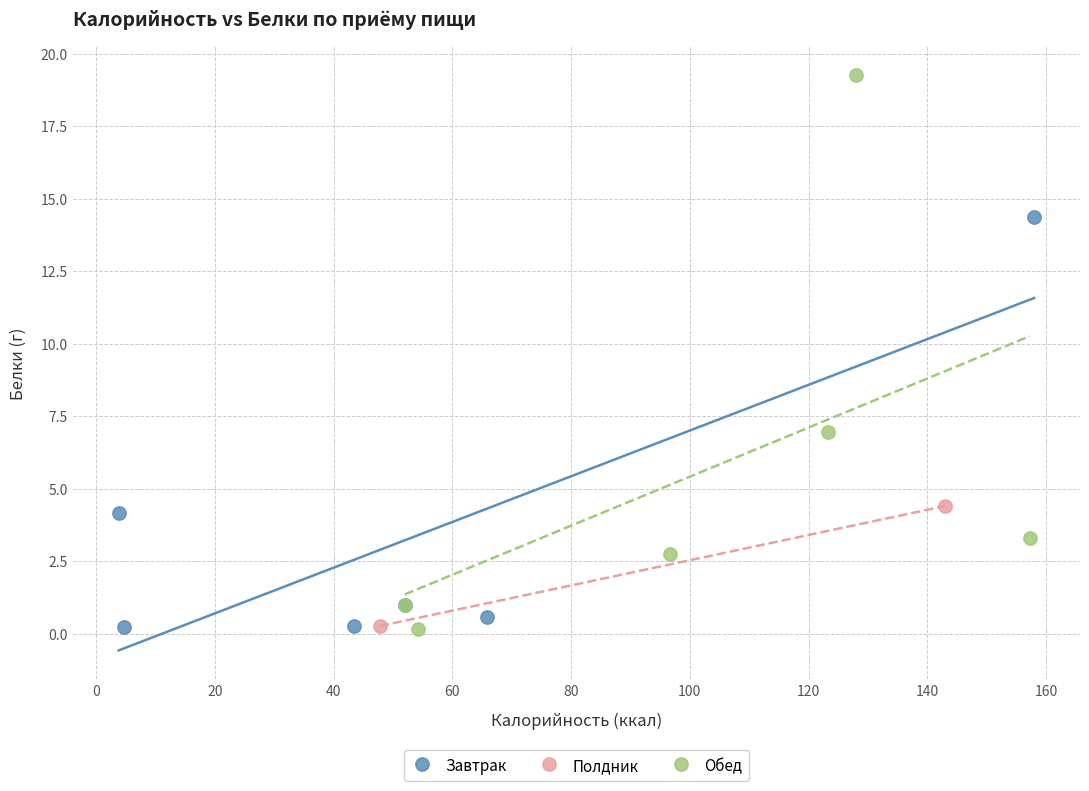

What are all the series names shown in the legend?

Завтрак, Полдник, Обед